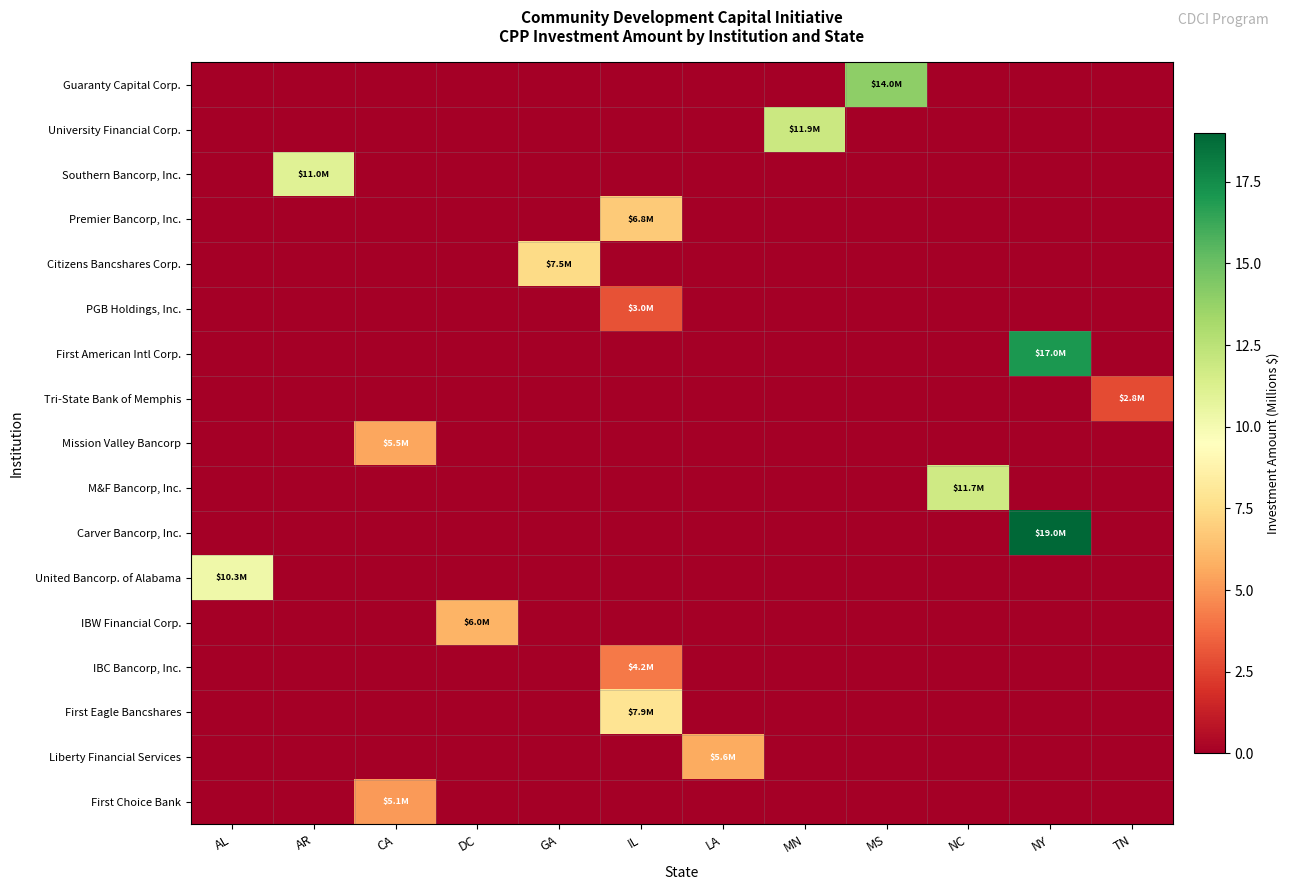

List the series in order of their peak value, highest first.

Carver Bancorp, Inc., First American Intl Corp., Guaranty Capital Corp., University Financial Corp., M&F Bancorp, Inc., Southern Bancorp, Inc., United Bancorp. of Alabama, First Eagle Bancshares, Citizens Bancshares Corp., Premier Bancorp, Inc., IBW Financial Corp., Liberty Financial Services, Mission Valley Bancorp, First Choice Bank, IBC Bancorp, Inc., PGB Holdings, Inc., Tri-State Bank of Memphis